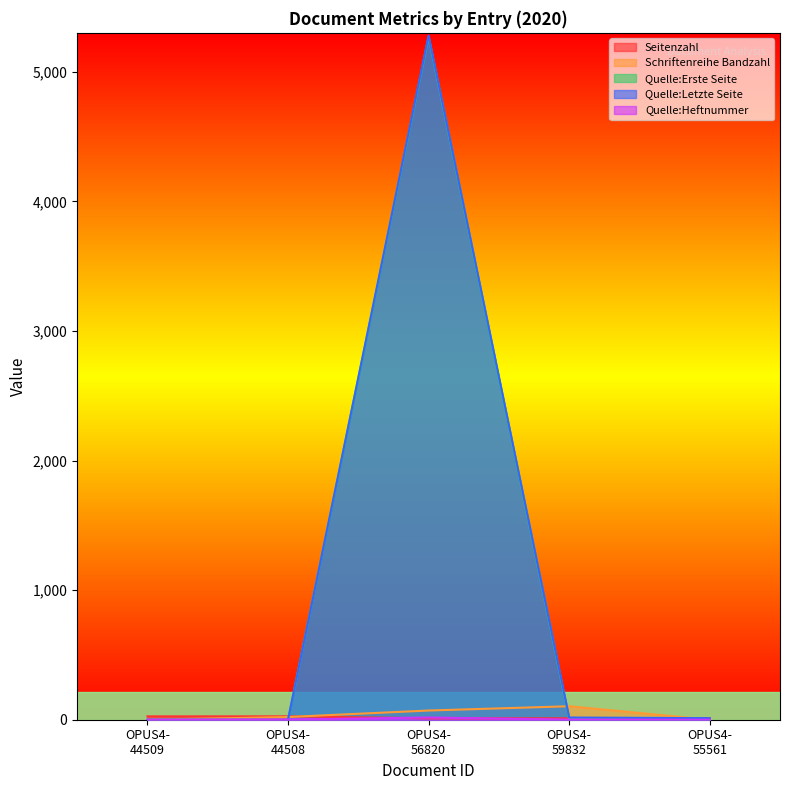

What is the greatest value displayed?

5279